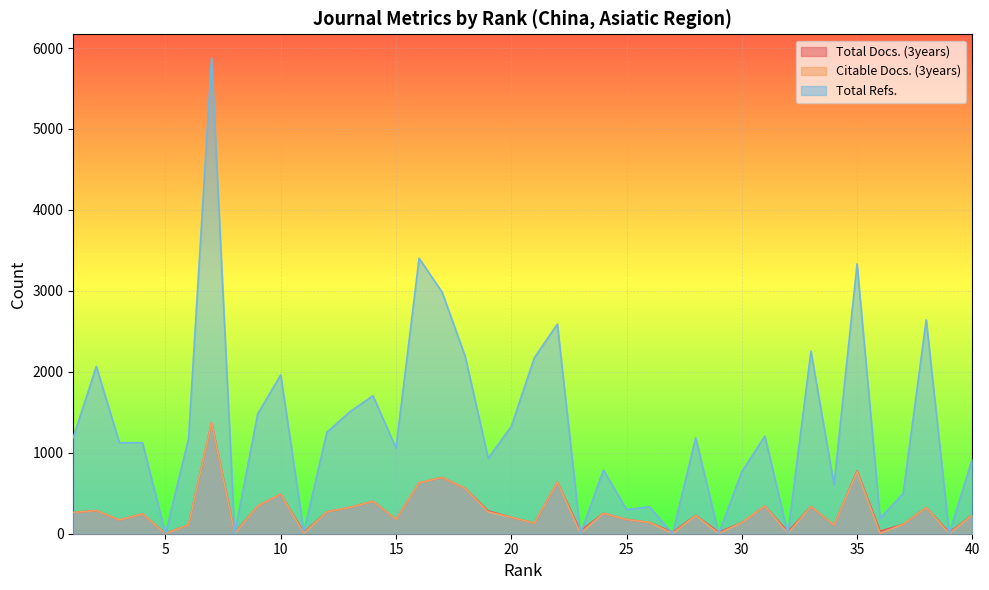

What value does the Total Docs. (3years) series have at 2, to the nearest 100?

300